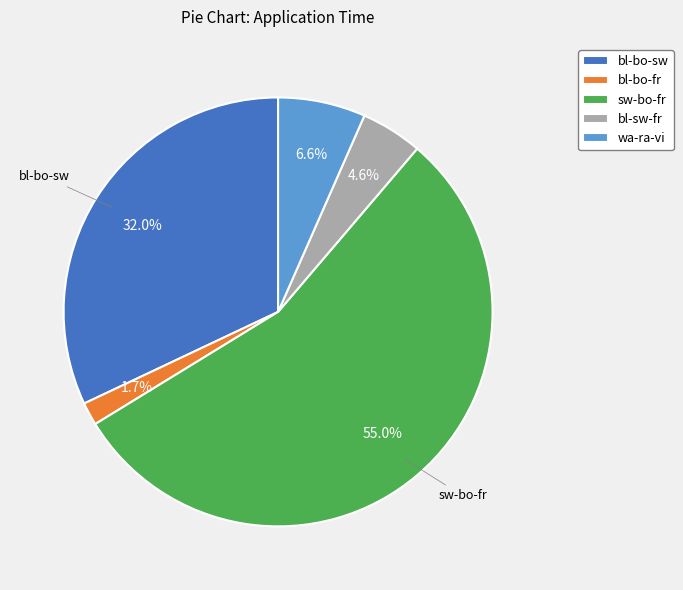

Count the number of slices in the pie.

5